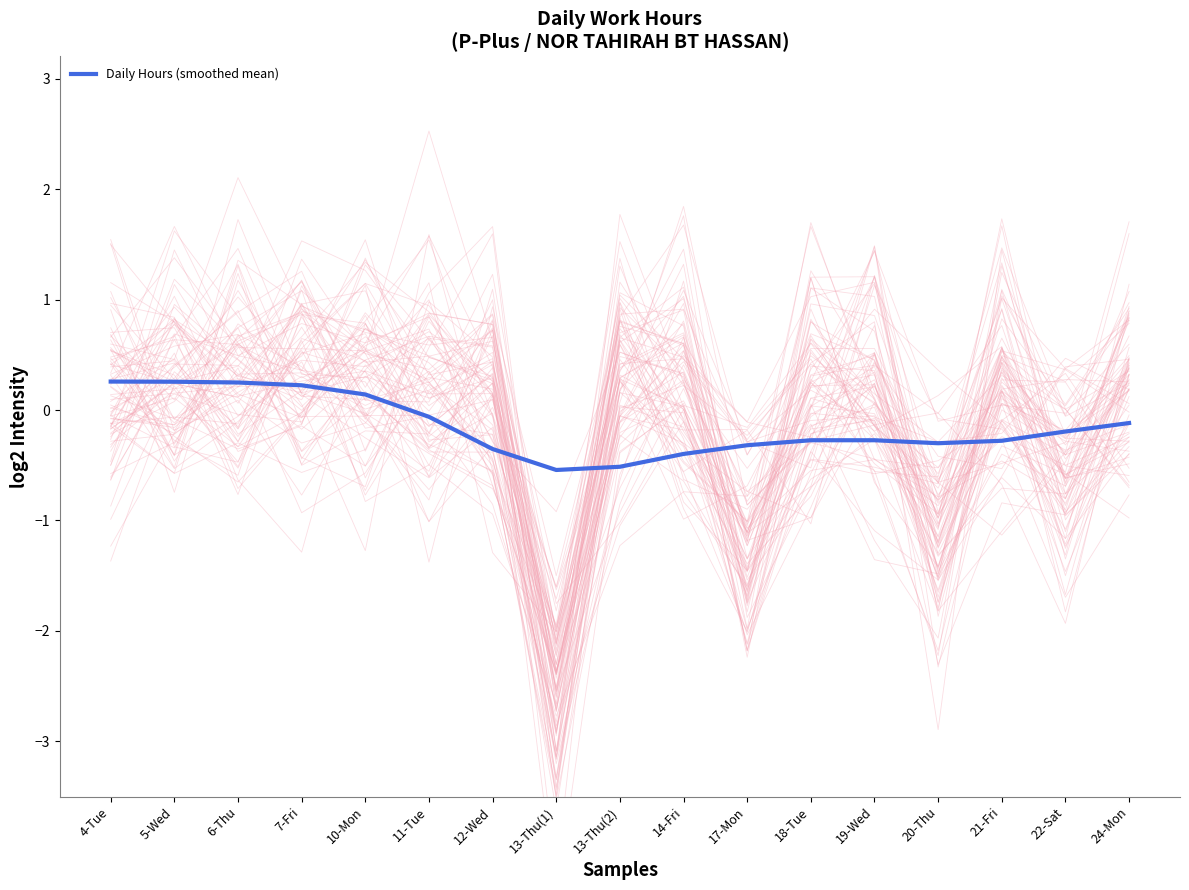

List the labels in order of value, smallest first.

13-Thu(1), 13-Thu(2), 14-Fri, 12-Wed, 17-Mon, 20-Thu, 21-Fri, 18-Tue, 19-Wed, 22-Sat, 24-Mon, 11-Tue, 10-Mon, 7-Fri, 6-Thu, 5-Wed, 4-Tue